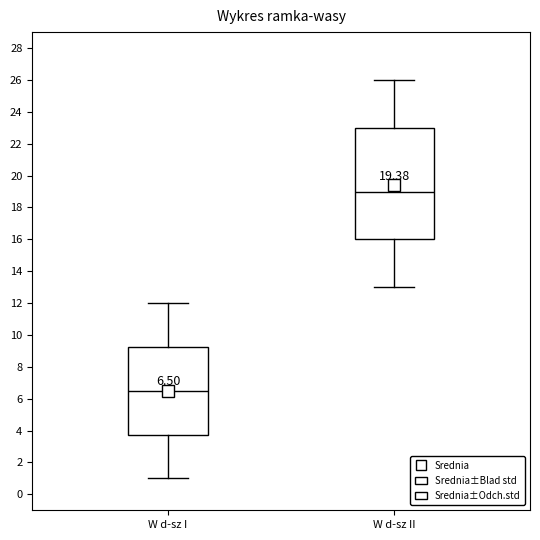

Which box is the tallest, from its lower edge to its upper edge?

W d-sz II